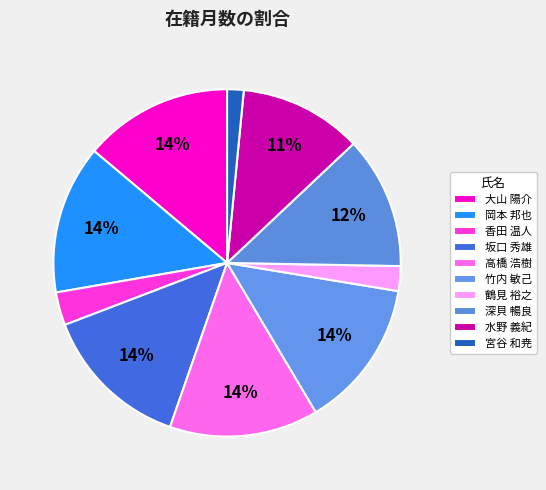

The 高橋 浩樹 slice represents 20% of the pie. True or false?

False